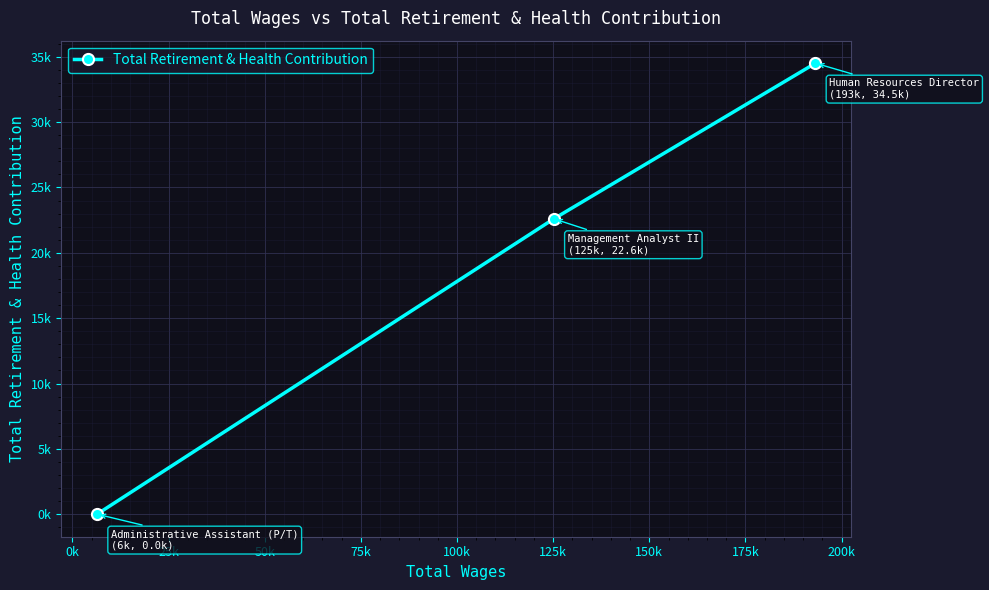

Is this an area chart (filled region under the line)?

No